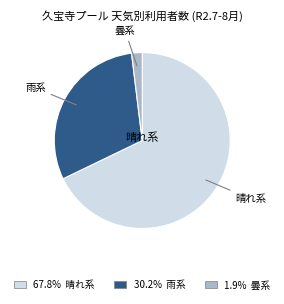

Approximately how many times larger is the value at 晴れ系 compared to 雨系?

2.2